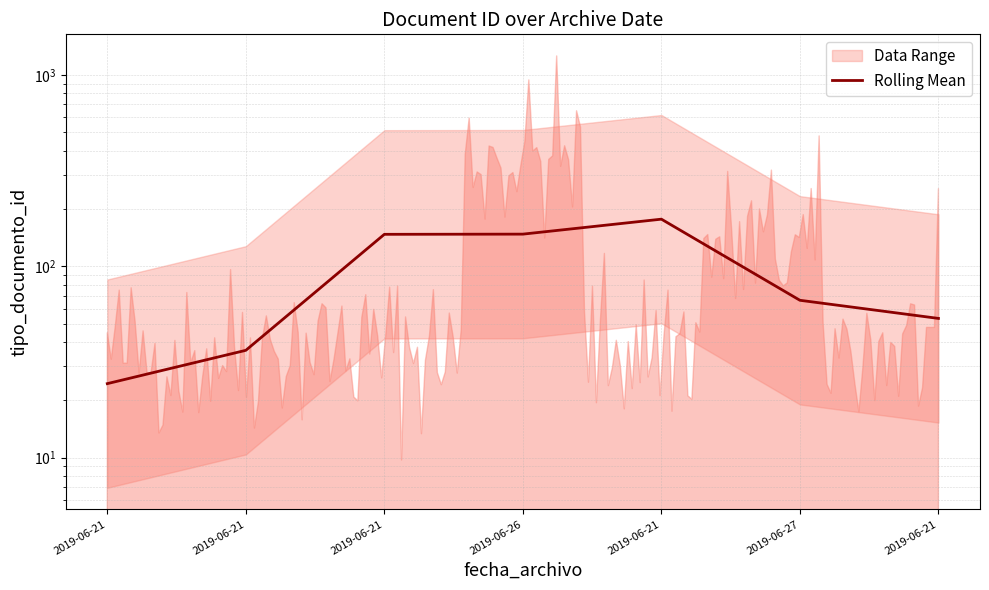

What is the difference between the values at 2019-06-21 and 2019-06-21?

151.7